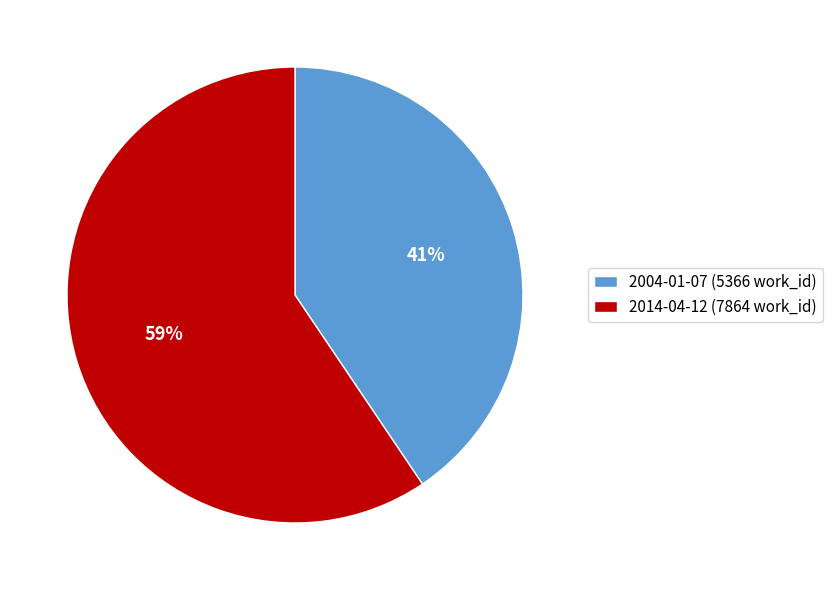

To the nearest percent, what is the combined percentage of 2014-04-12 and 2004-01-07?

100%